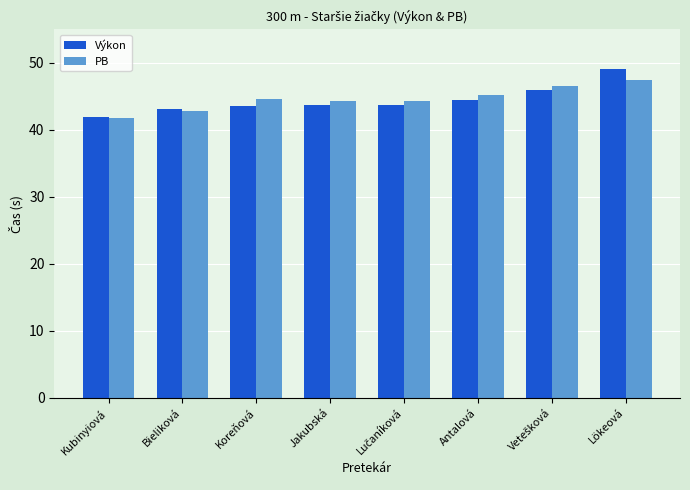

Does the chart contain stacked bars?

No